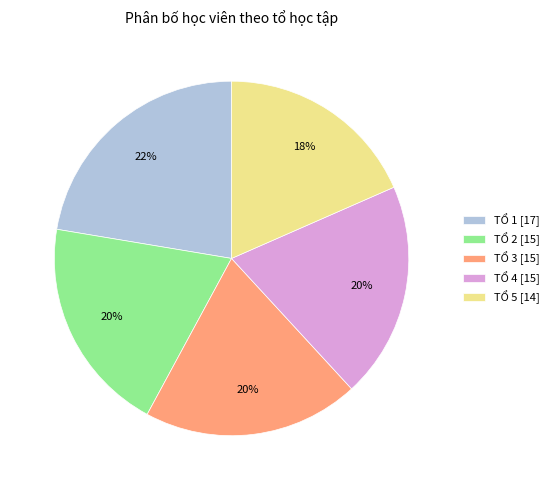

To the nearest percent, what is the average slice percentage?

20%